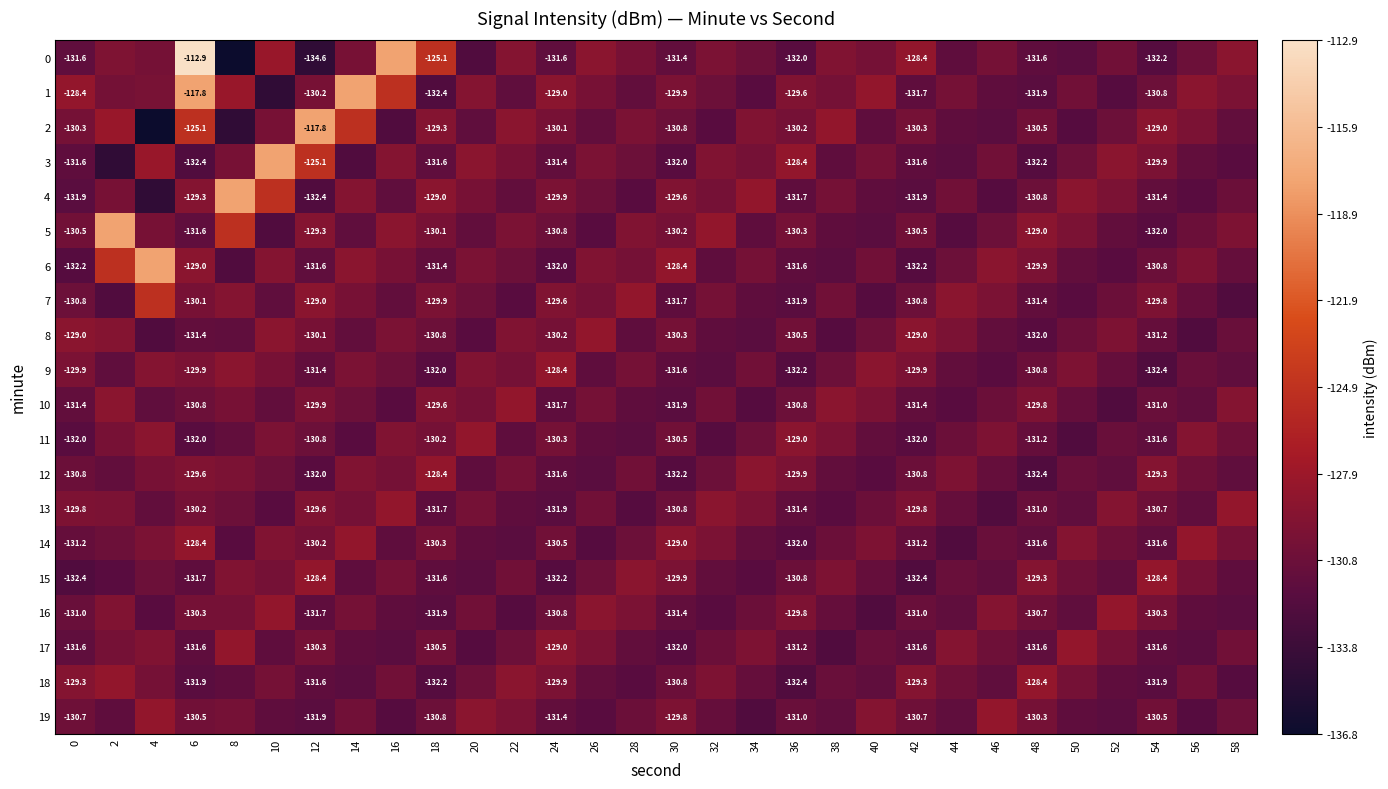

What is the minimum value for 14?

-132.4